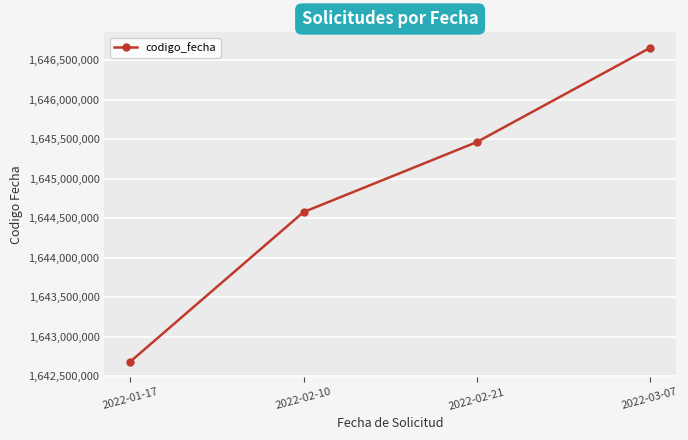

Read the value at 2022-01-17, to the nearest 100.

1642687700